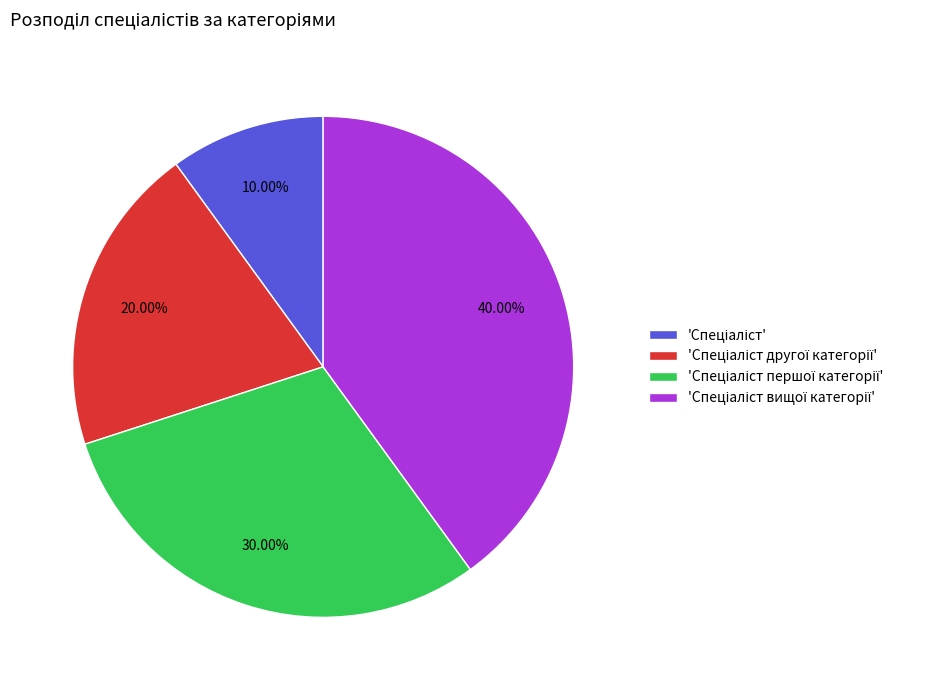

How many segments does this pie chart have?

4